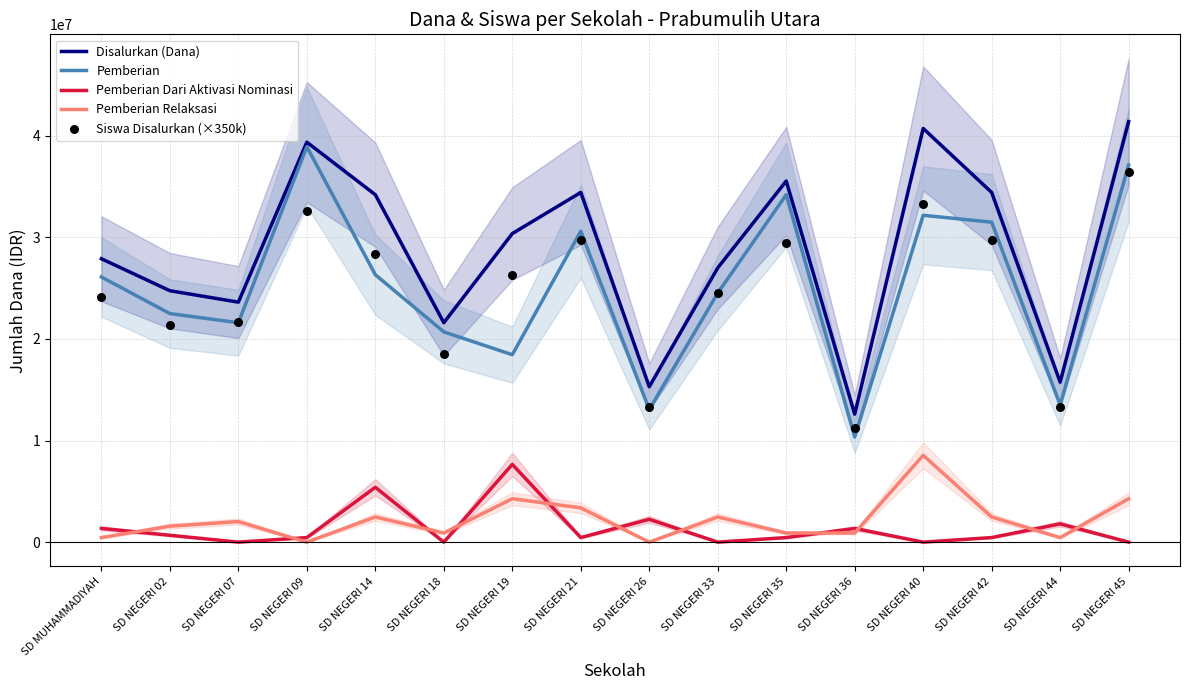

What is the total value across all series at SD NEGERI 02?

70850000